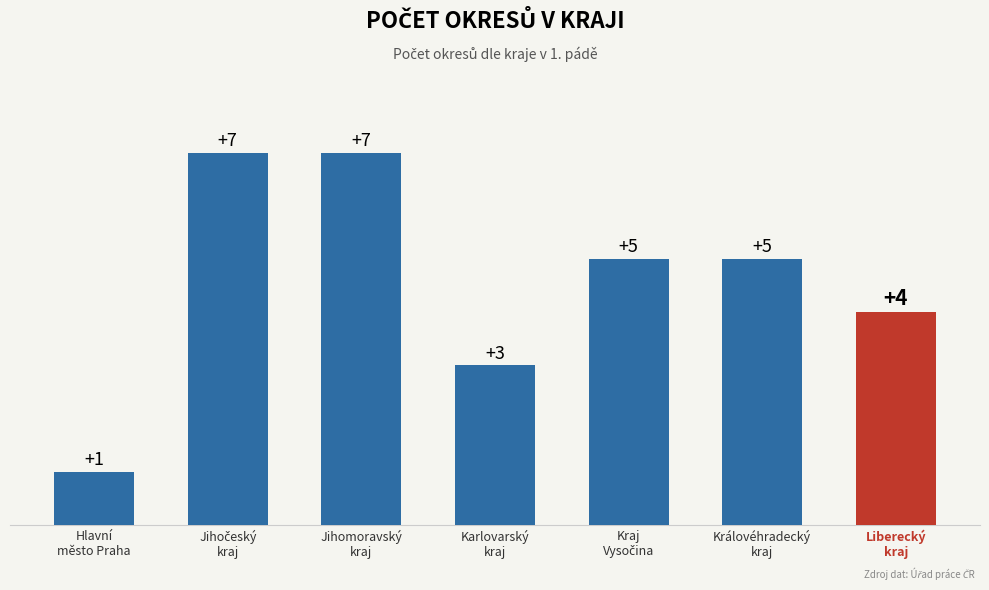

What is the sum of all values?

32